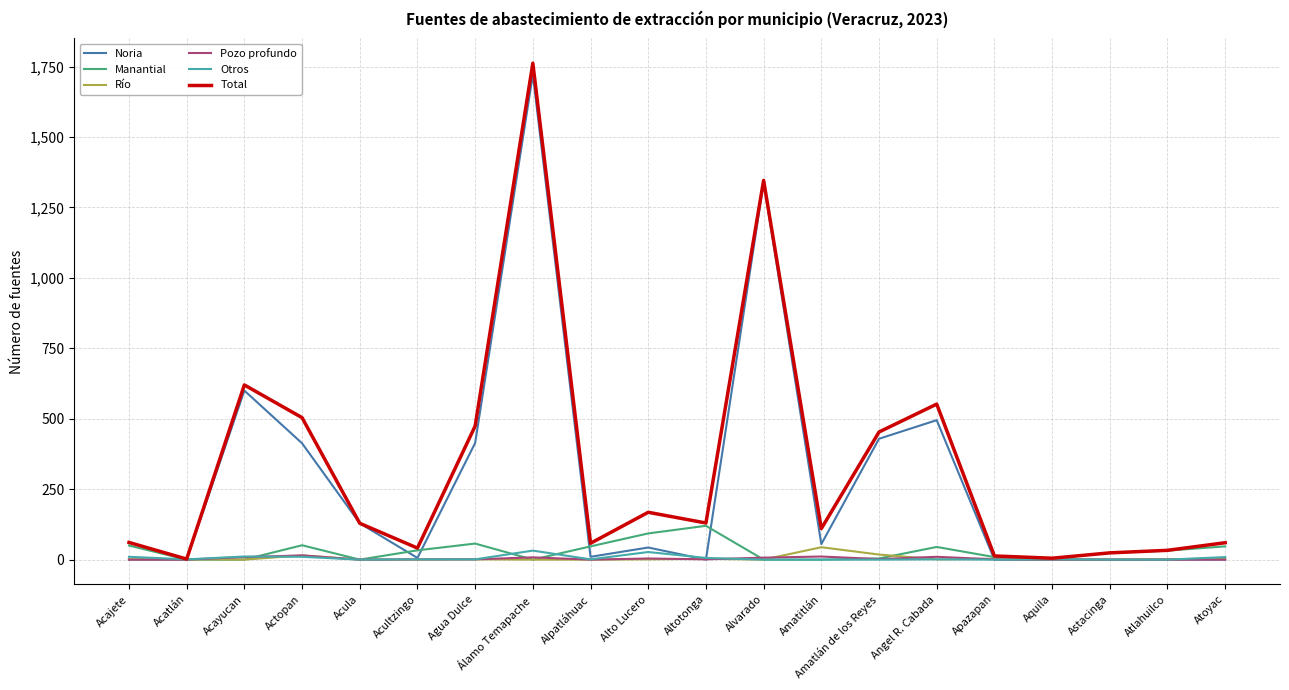

What are all the series names shown in the legend?

Noria, Manantial, Río, Pozo profundo, Otros, Total